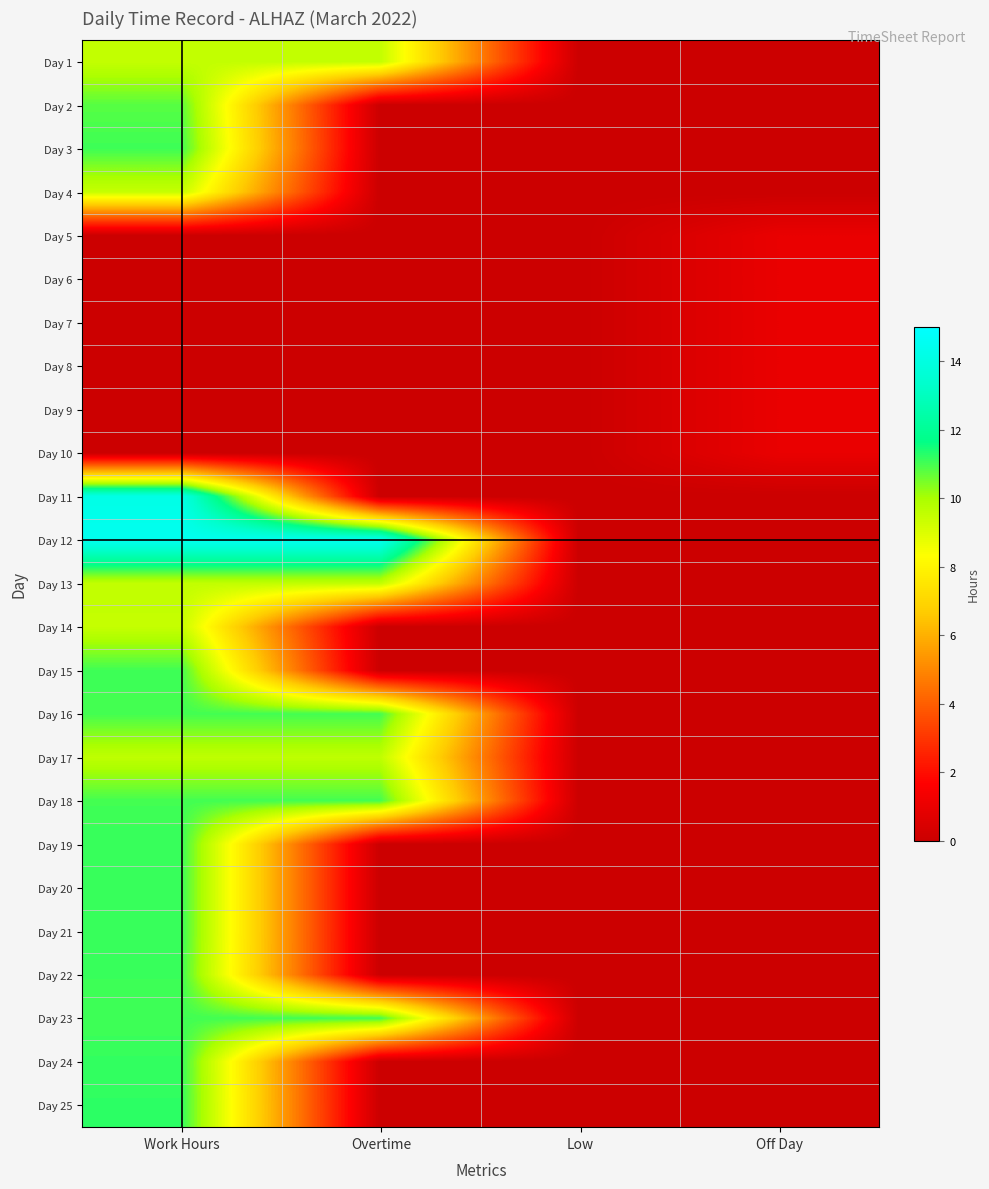

Which has a higher value, Off Day or Low?

Off Day